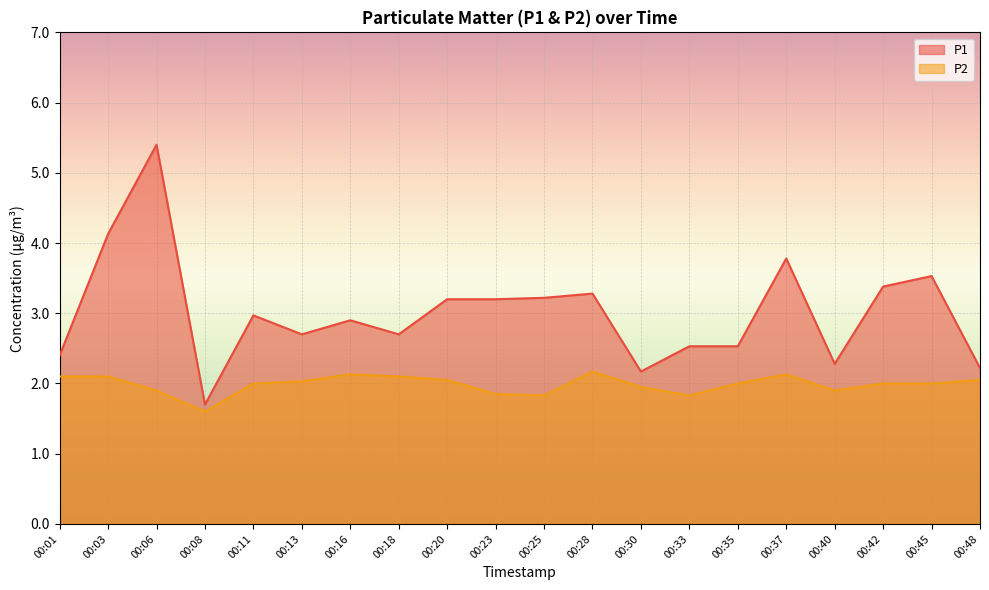

What is the value of the P2 point at the 11th from the left?

1.8